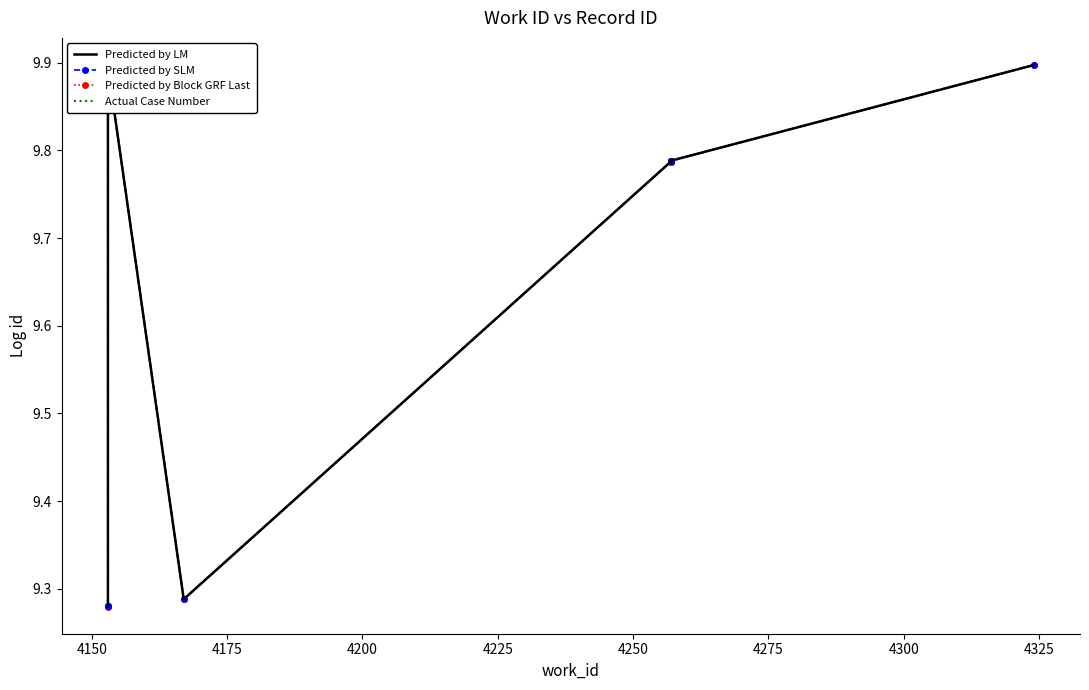

What is the total value across all series at 4175?

39.6